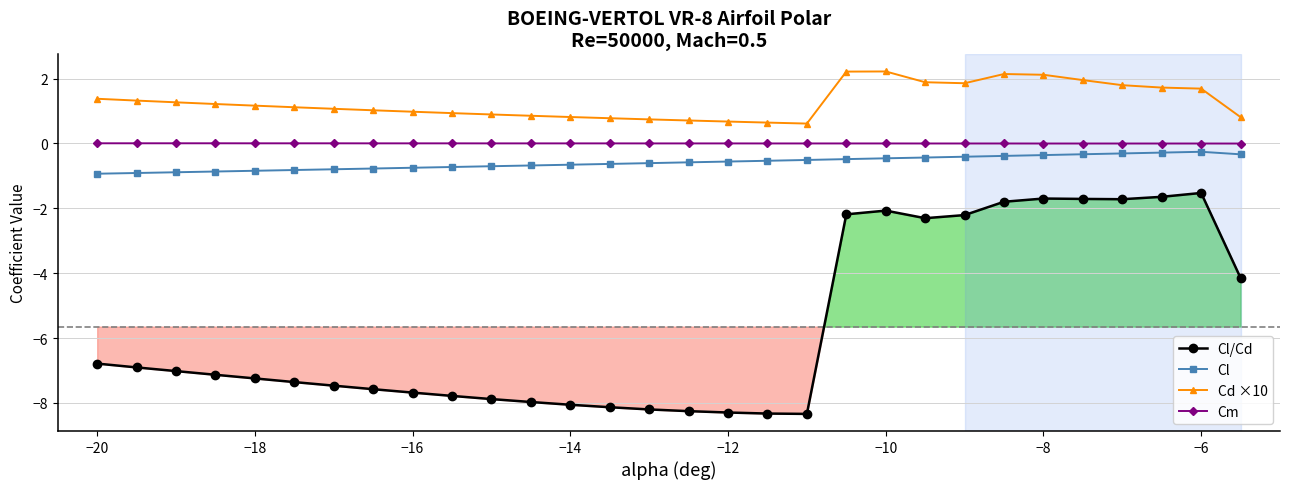

True or false: Cm and Cd ×10 intersect in this chart.

False